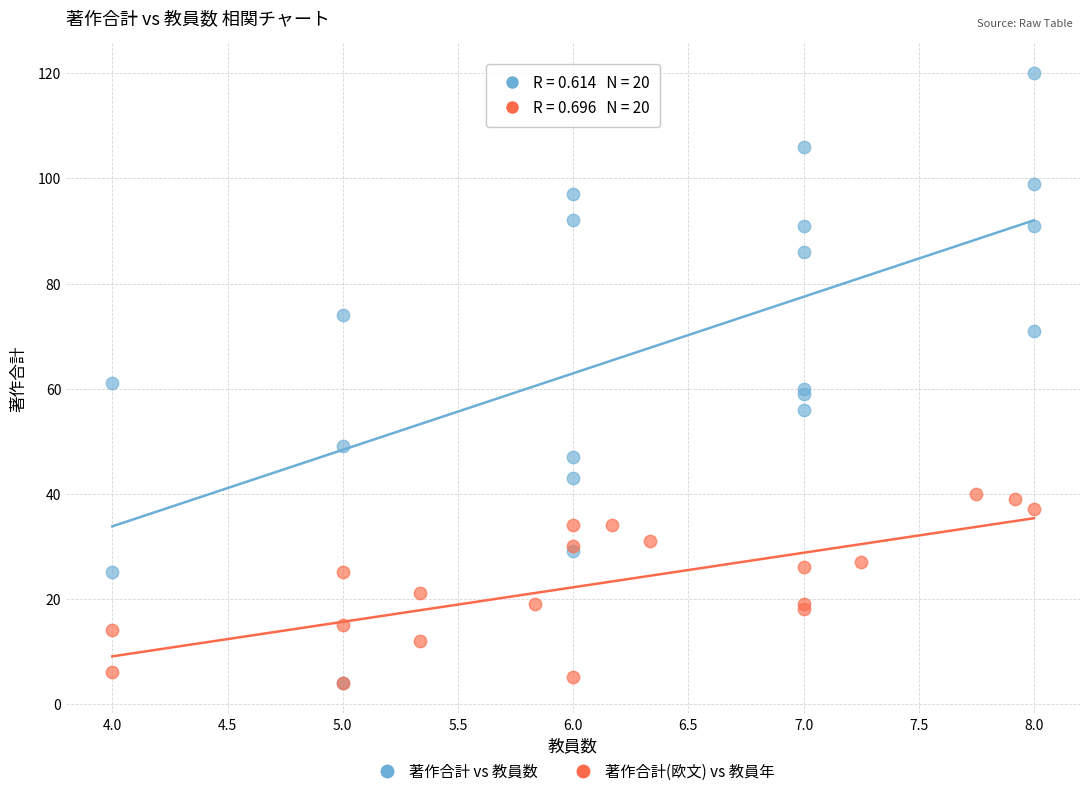

Which series has the widest spread of Y values?

著作合計 vs 教員数